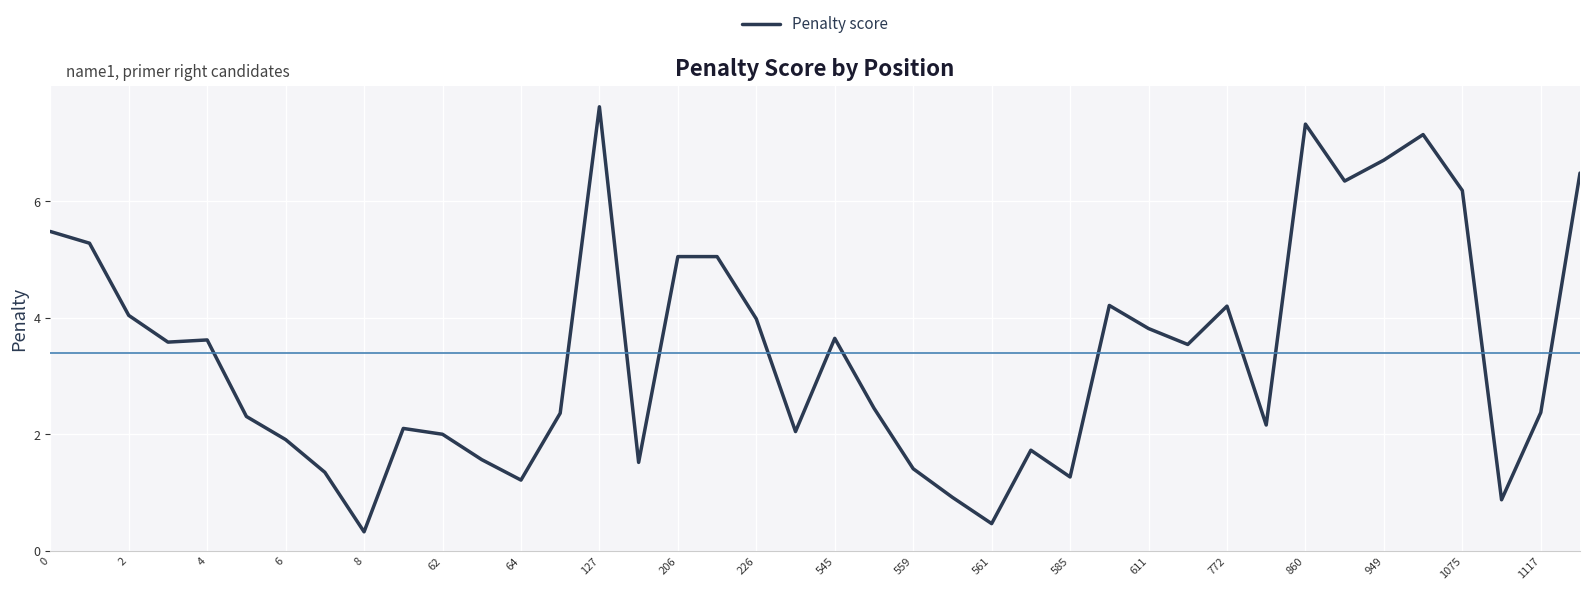

Does the chart display data point markers on the line(s)?

No